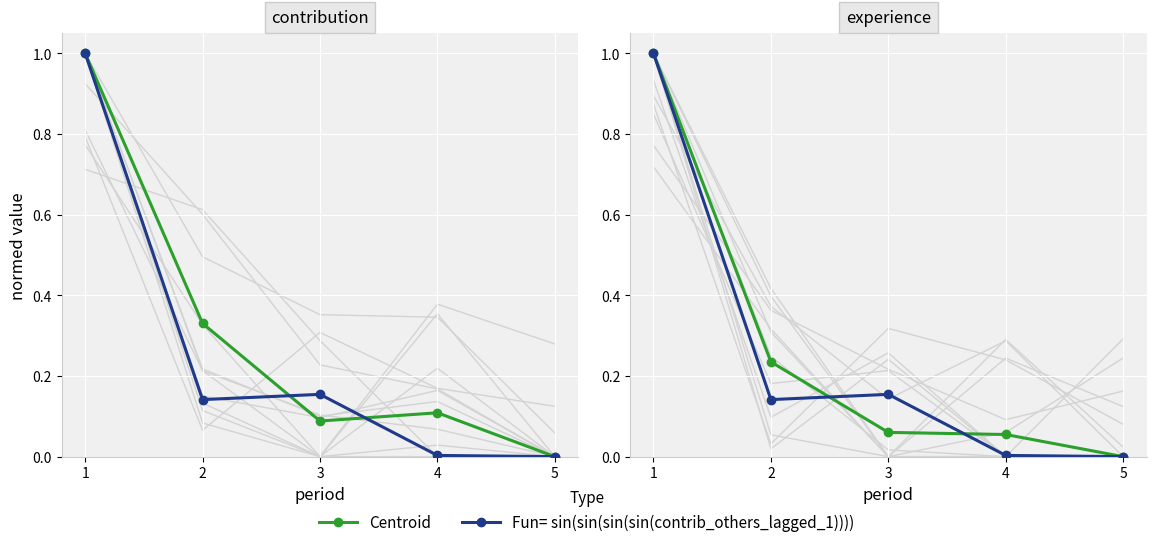

Where is Centroid nearest to the value 0?

5